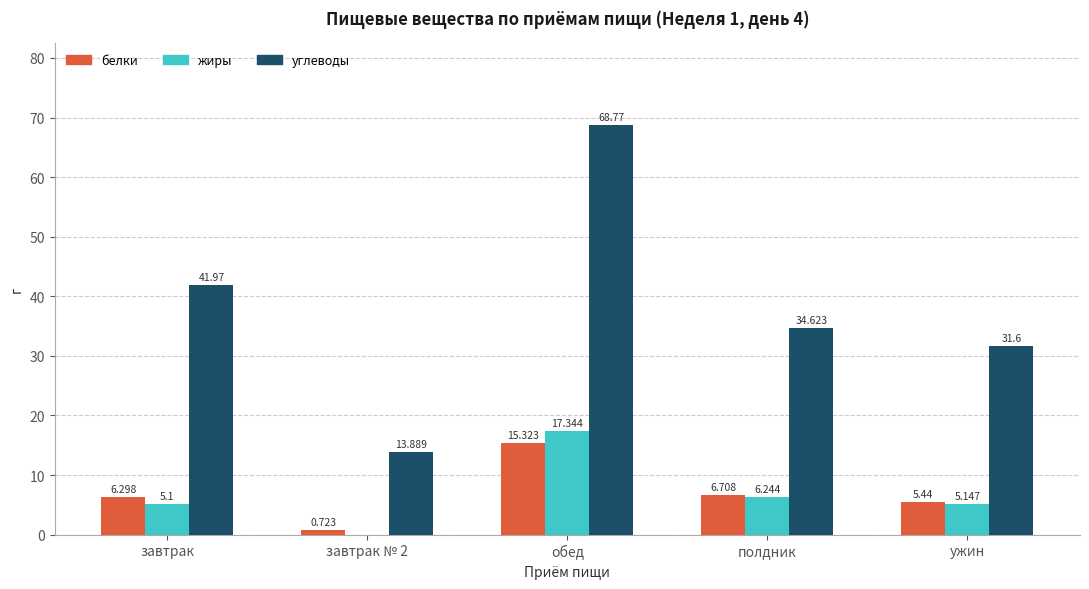

What are all the series names shown in the legend?

белки, жиры, углеводы